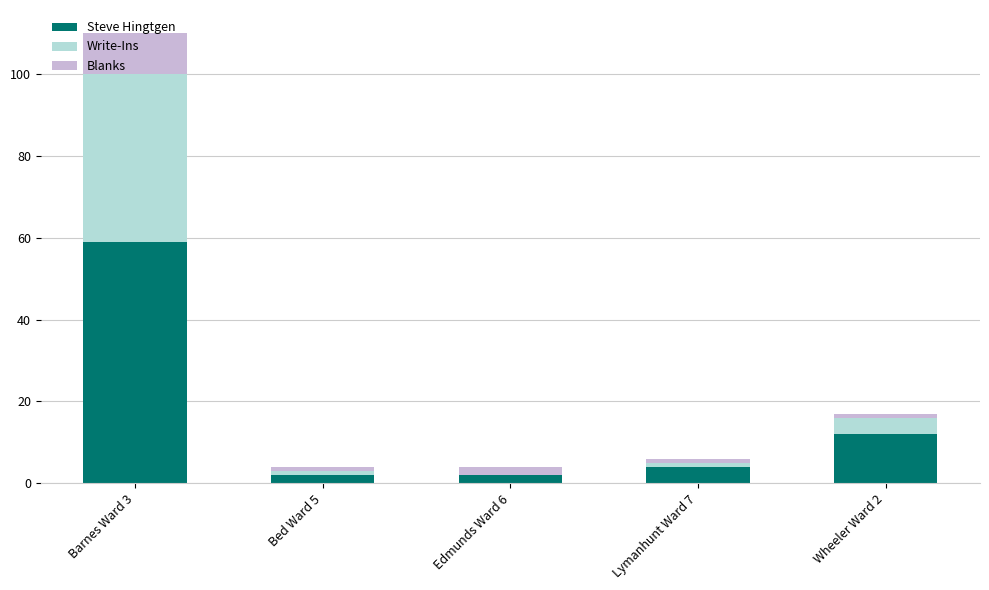

At which category is the sum across all series the highest?

Barnes Ward 3